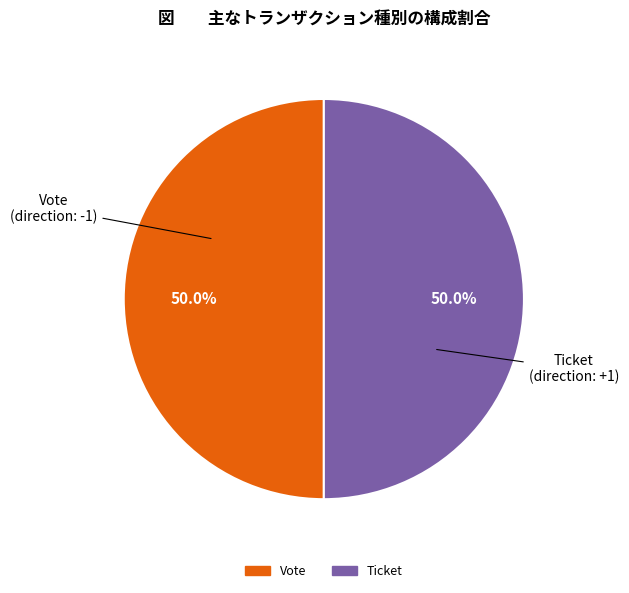

What is the ratio of the value at Ticket to the value at Vote?

1.0